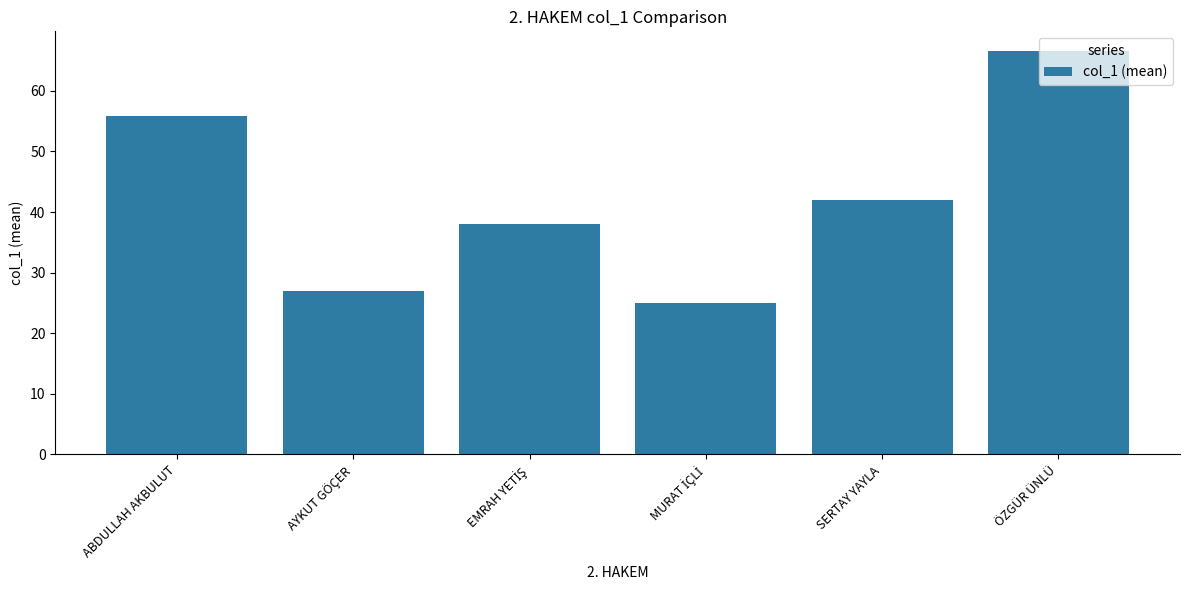

What is the approximate value at ÖZGÜR ÜNLÜ?

66.5